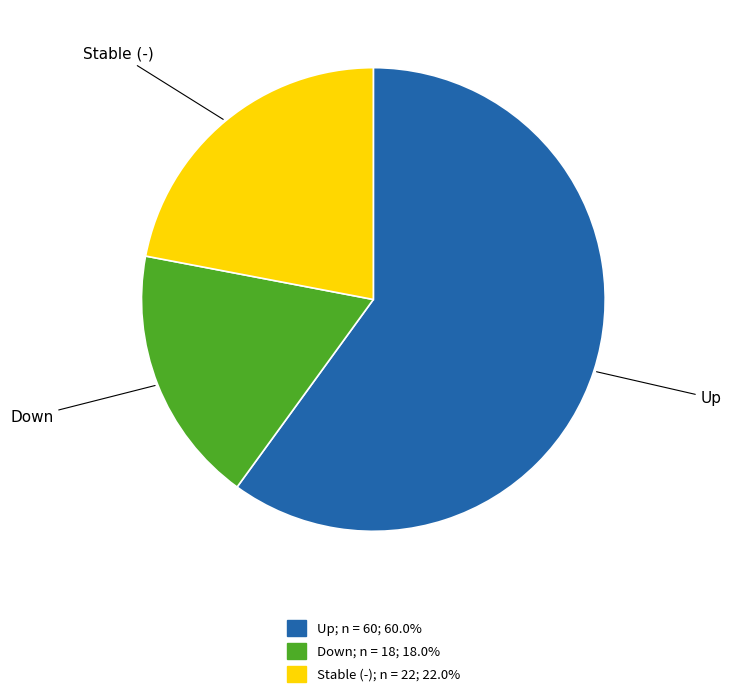

Does Down represent more than half of the total?

No